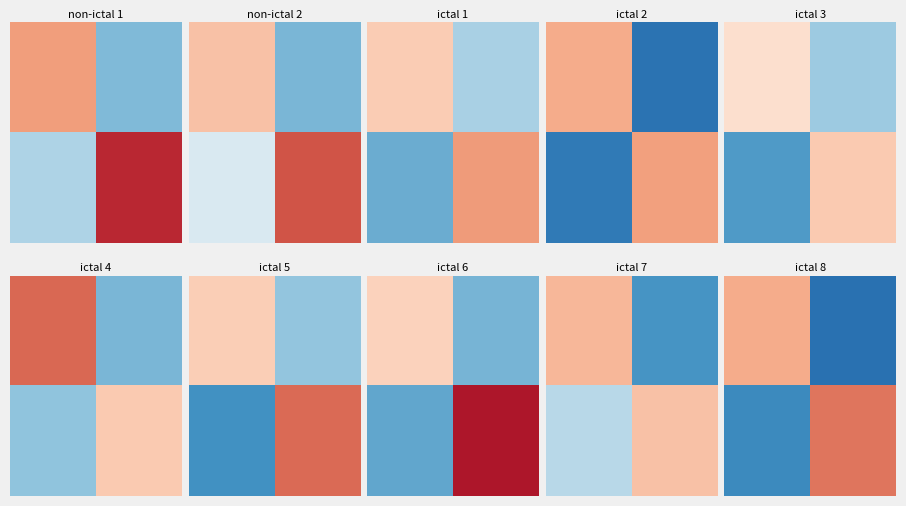

At how many categories does at least one series exceed 4?

2